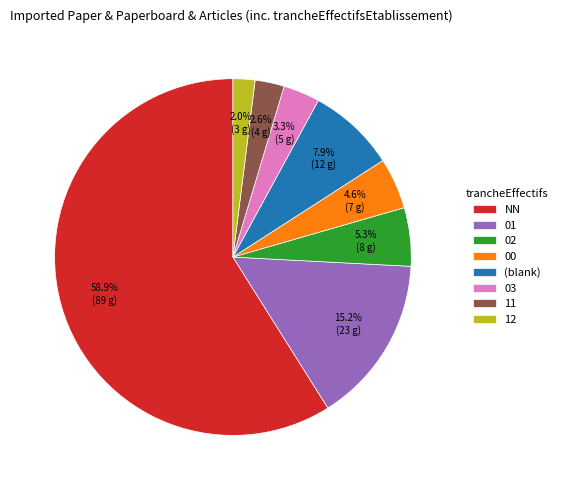

Is the sum of 03 and 12 greater than half?

No